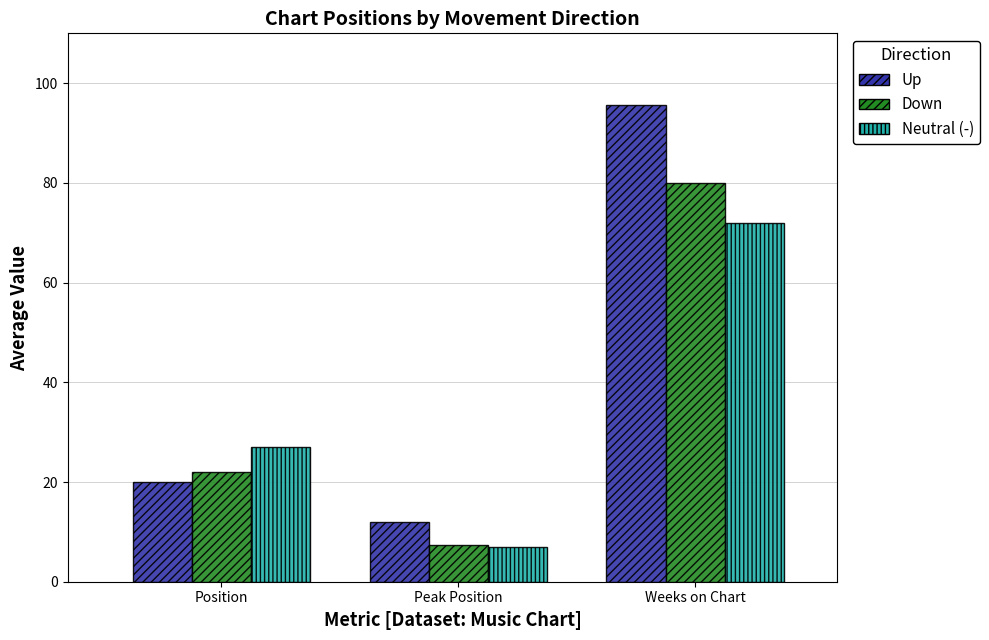

What is the total value across all series at Peak Position?

26.3